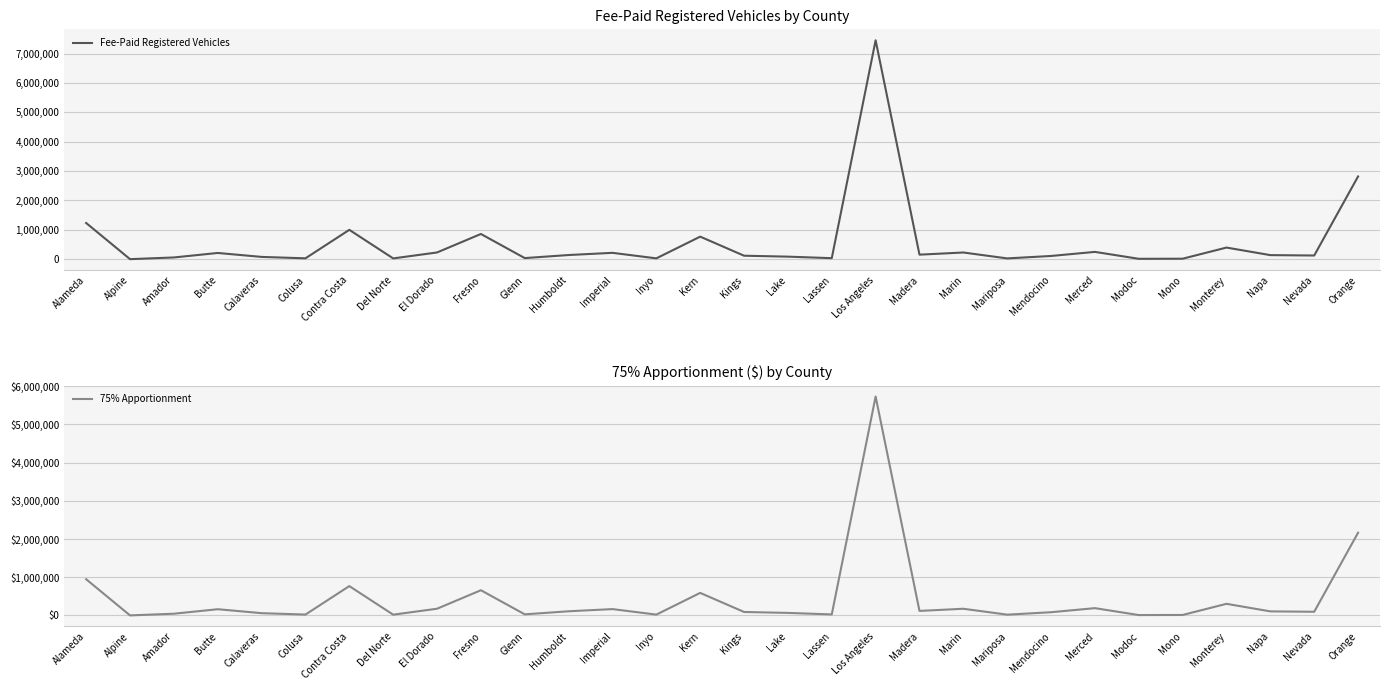

Which category has the lowest value across all series?

Alpine